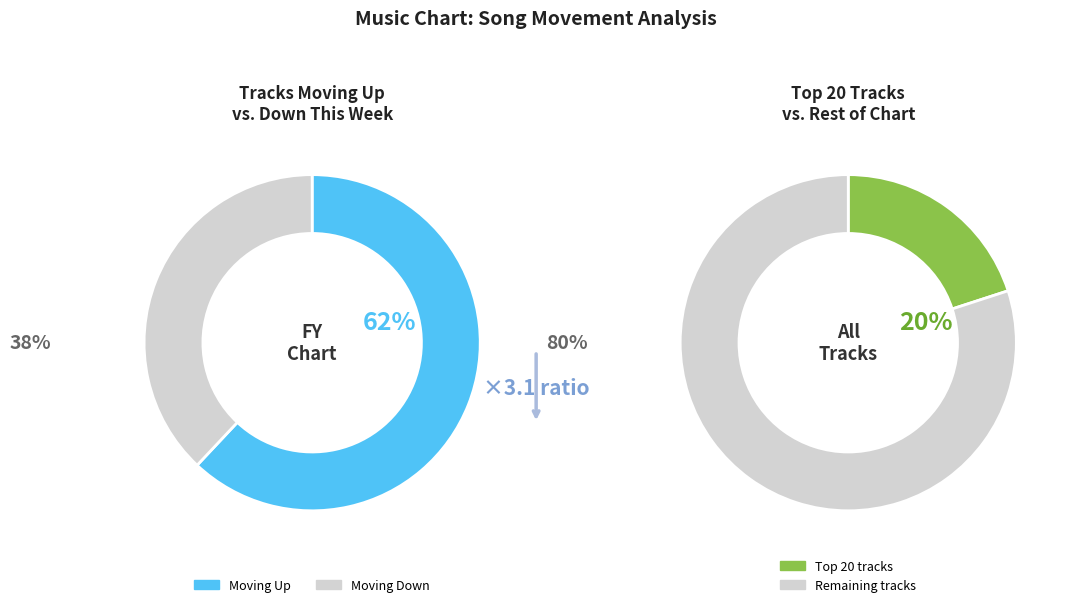

Rank the categories by value from lowest to highest.

down, up